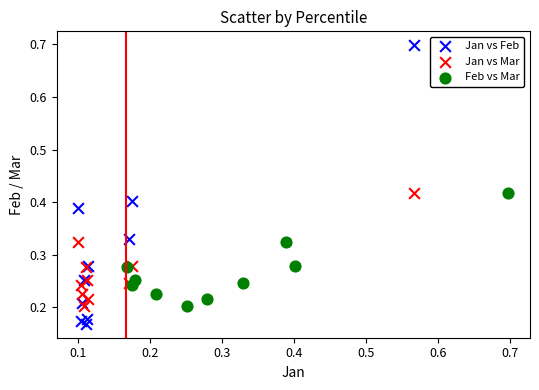

Which series contains the lowest Y value?

Jan vs Feb